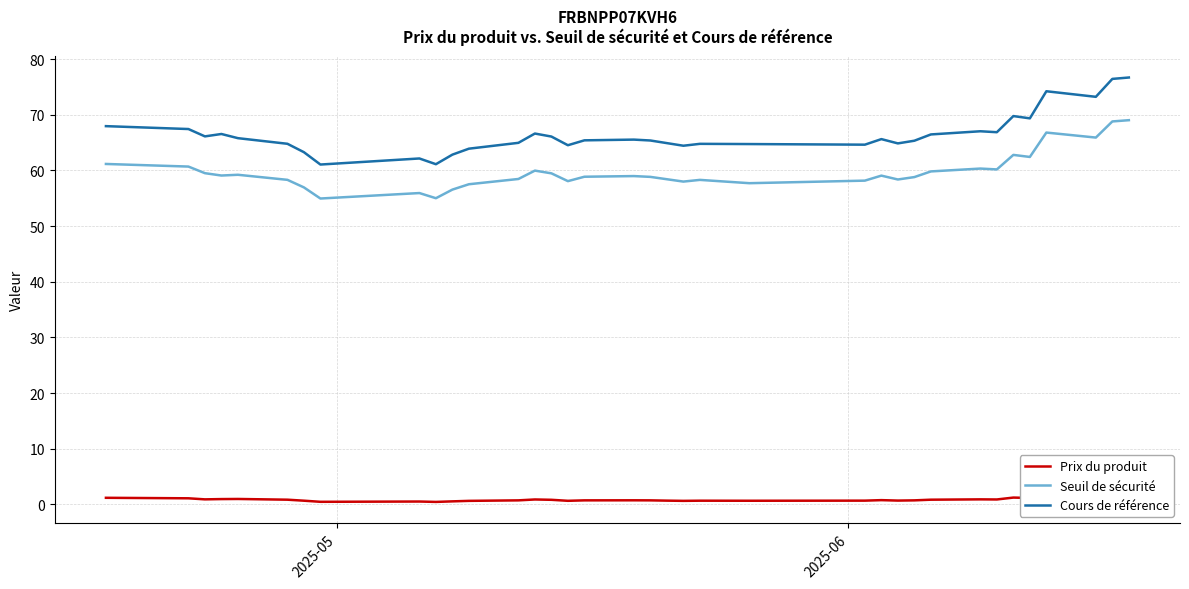

True or false: Seuil de sécurité and Cours de référence cross at least once.

False